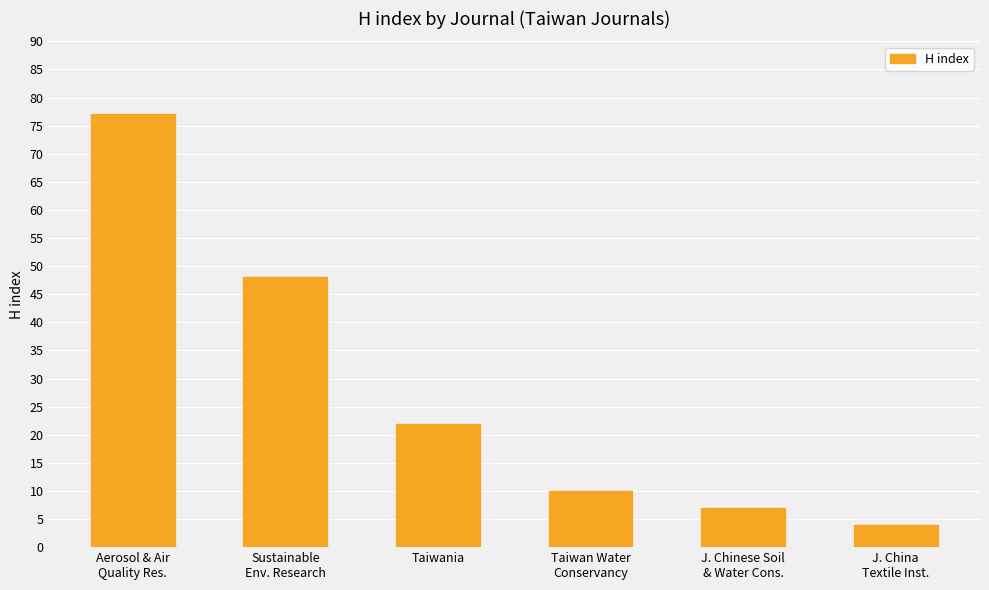

How many values are below 22?

3